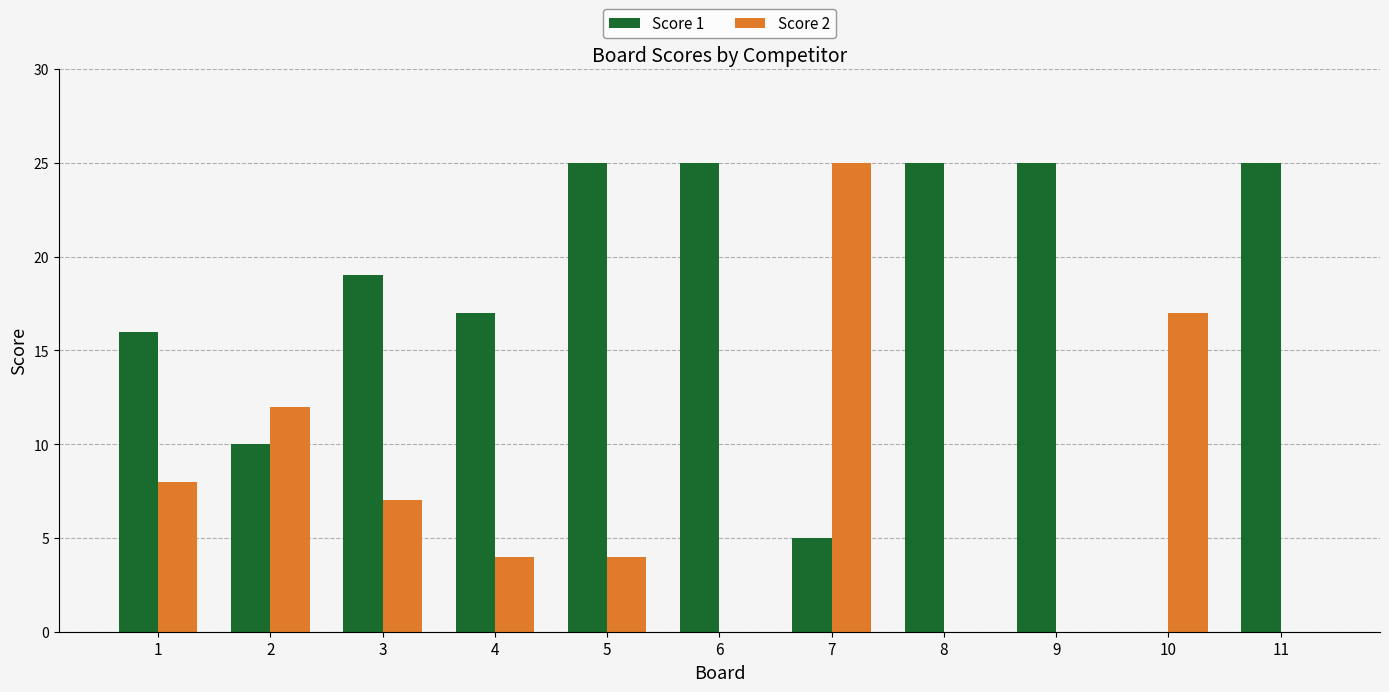

What is the total value across all series at 1?

24